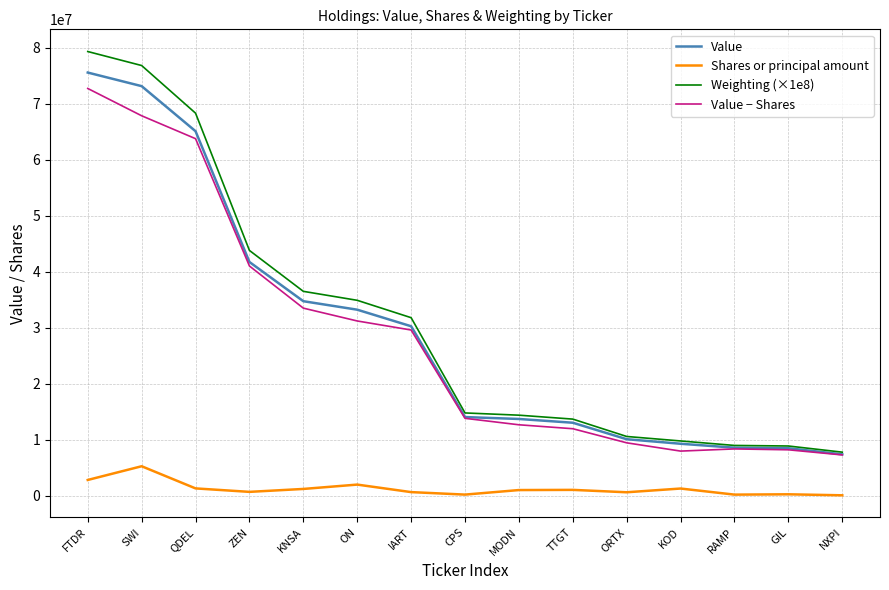

Is it true that Value equals 60878831.4 at ZEN?

False